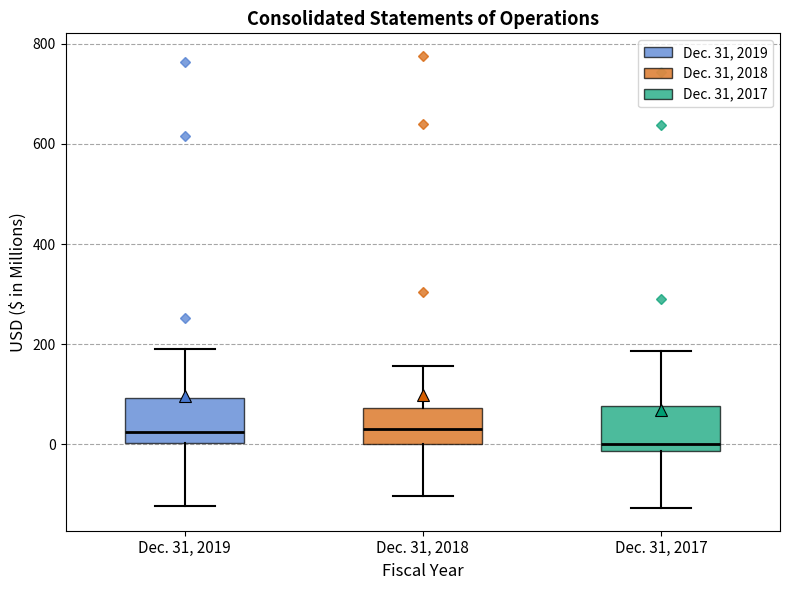

Where does the upper whisker of the box for Dec. 31, 2018 end on the y-axis? The values are not printed on the chart, so give them approximately, as read against the axis.

160